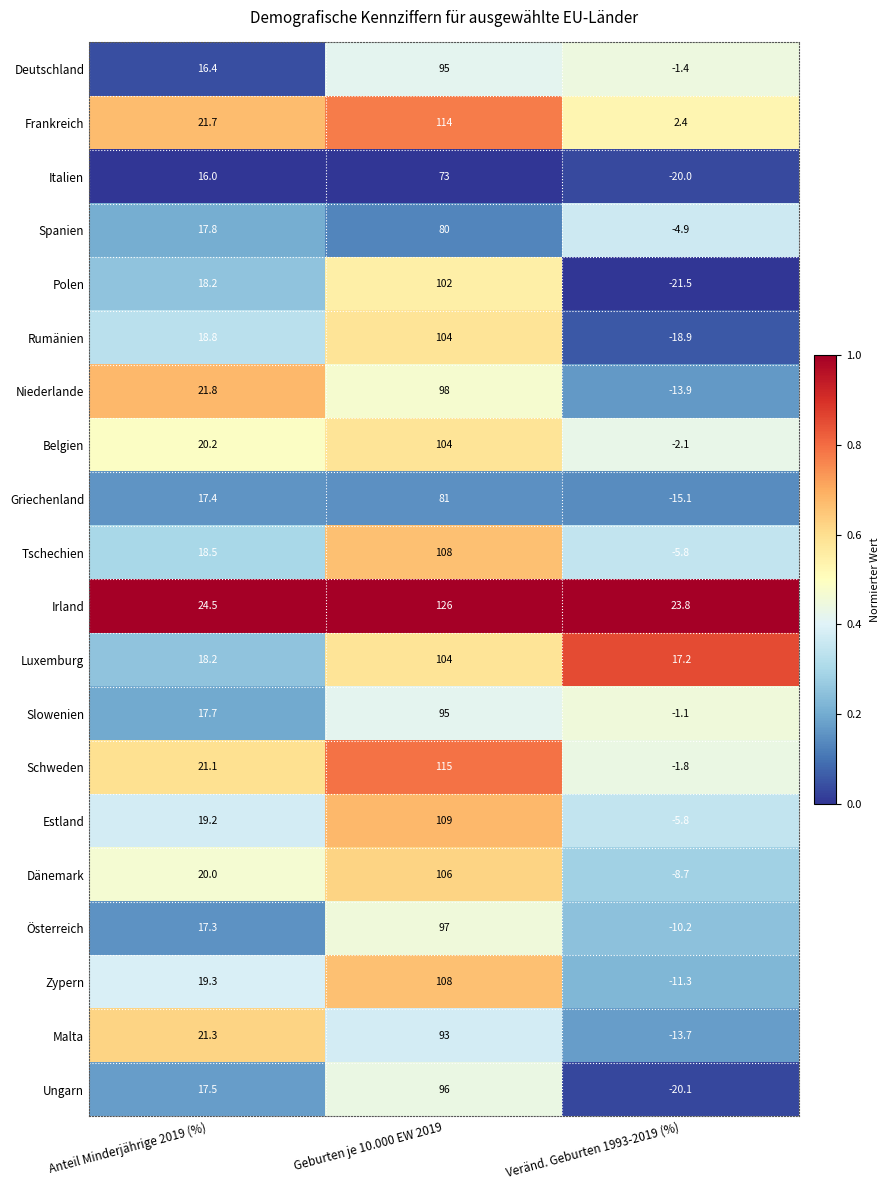

What is the total value across all series at Anteil Minderjährige 2019 (%)?

382.9